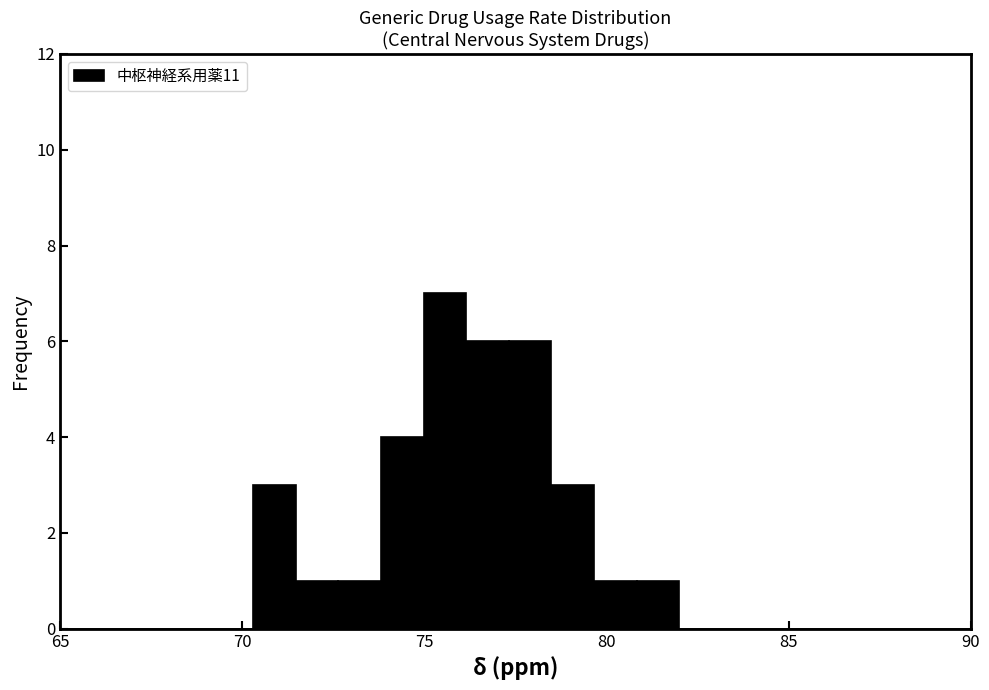

Read against the x-axis, roughly where is the centre of the tallest bar?

75.5